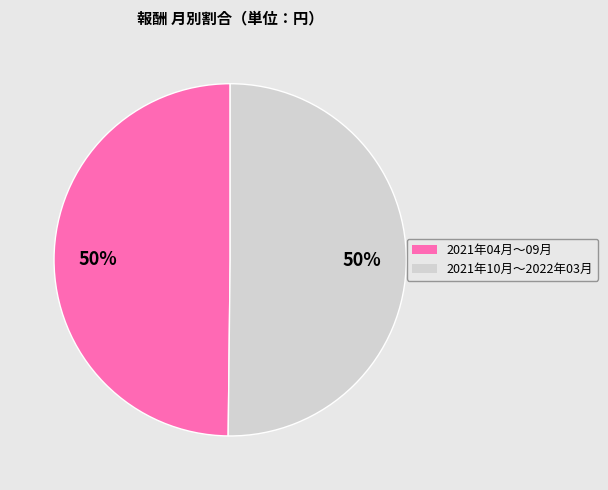

How many segments does this pie chart have?

2